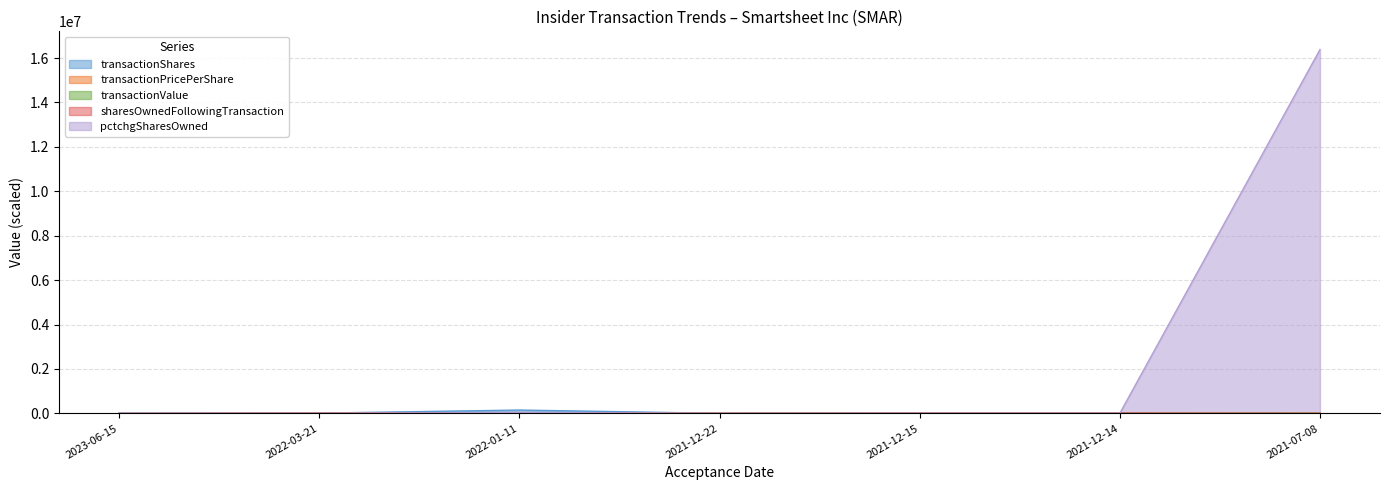

What is the difference between the maximum and minimum values in the transactionValue series?

9357.1